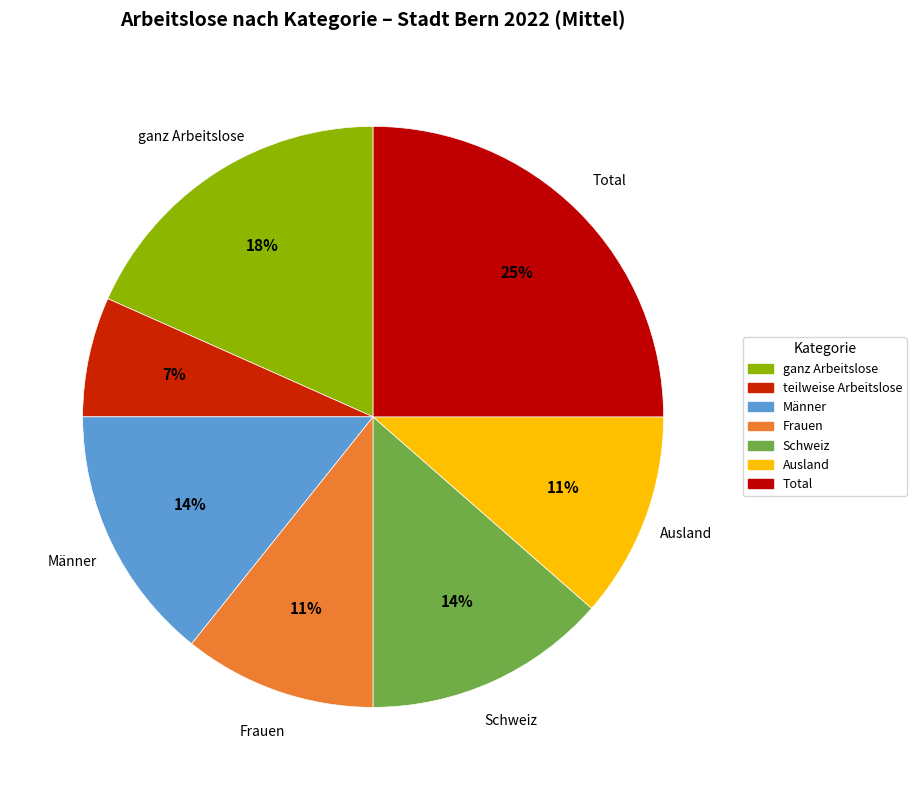

Which slice is the smallest?

teilweise Arbeitslose